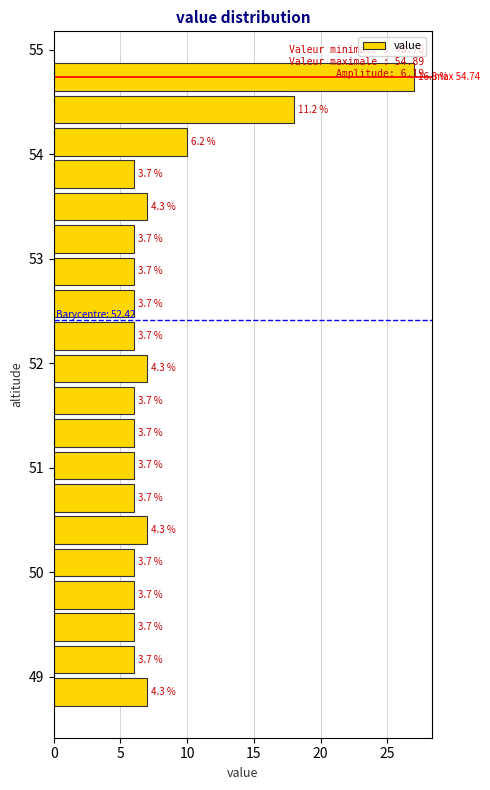

Around what value on the y-axis is the longest bar? Give the approximate position of its centre, as read against the axis.

54.7